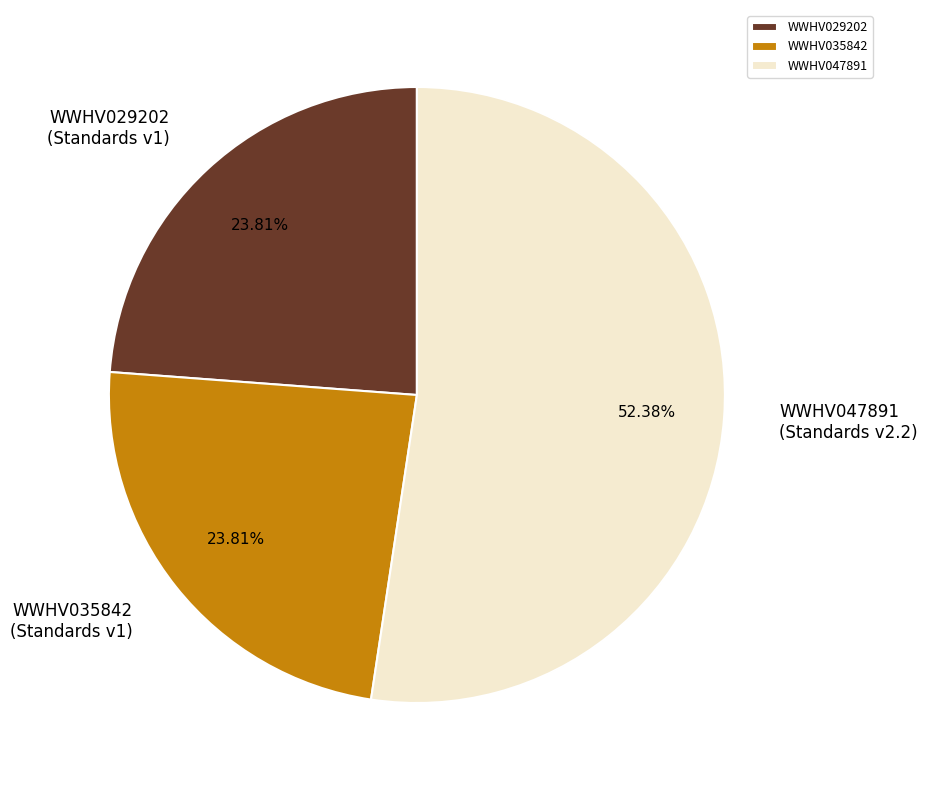

To the nearest percent, what portion does WWHV047891 represent?

52%